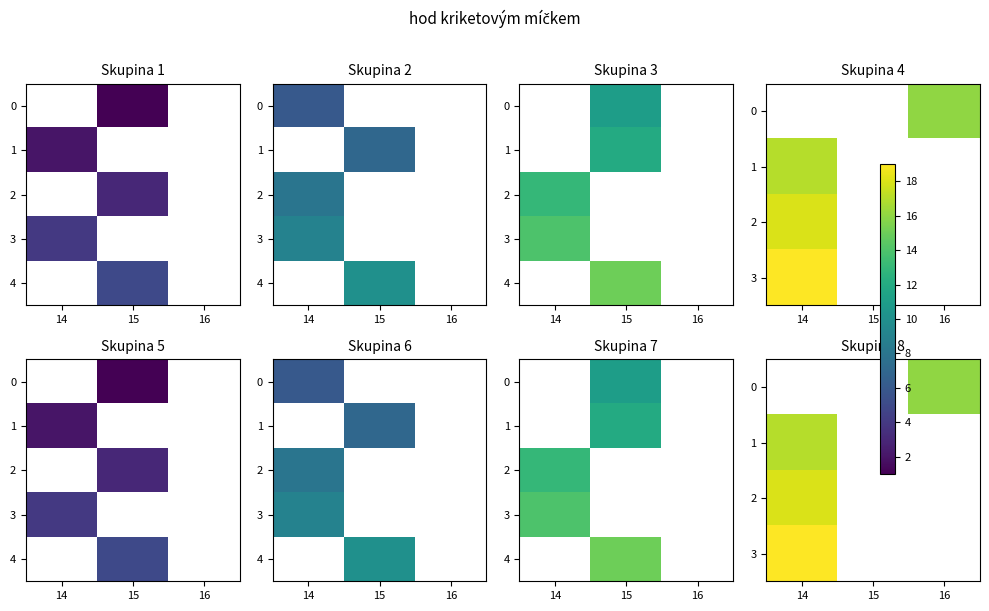

Which category has the highest value across all series?

14